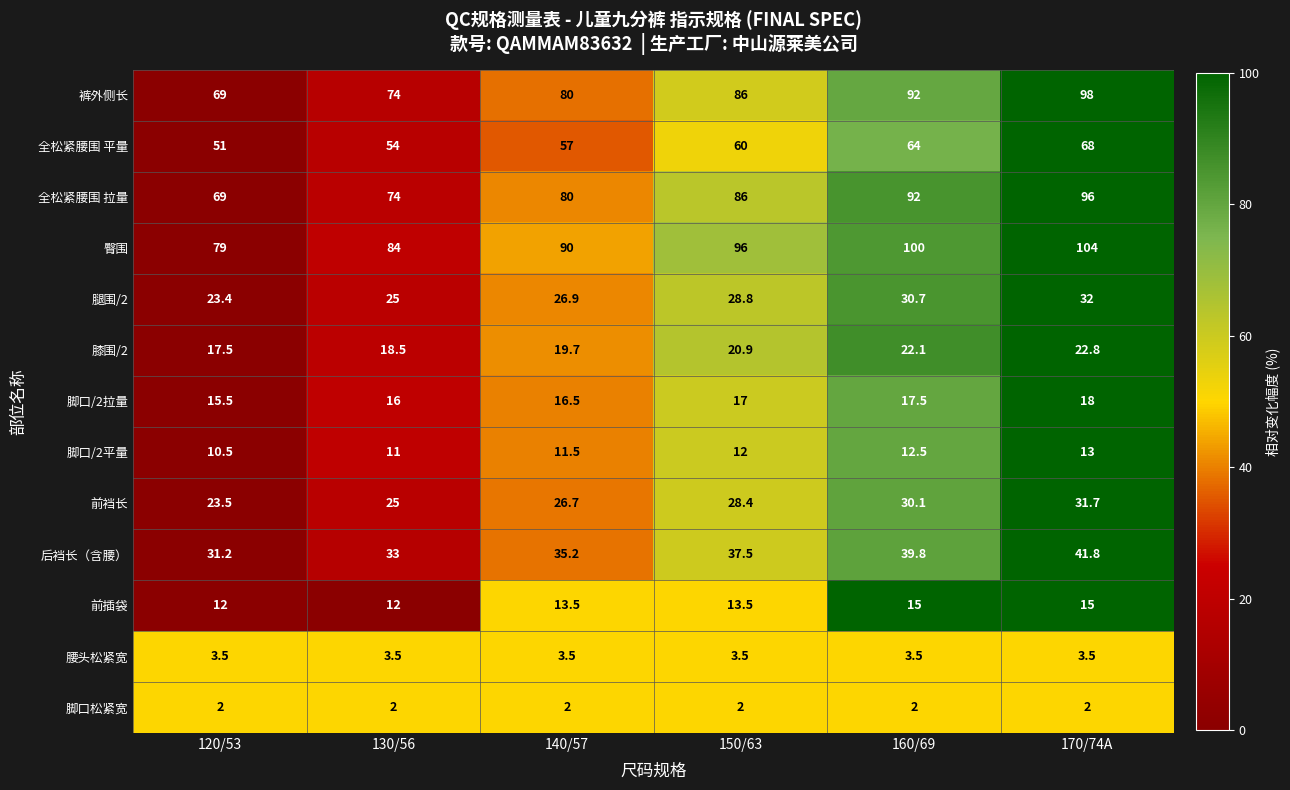

Which series has the widest spread of values?

裤外侧长